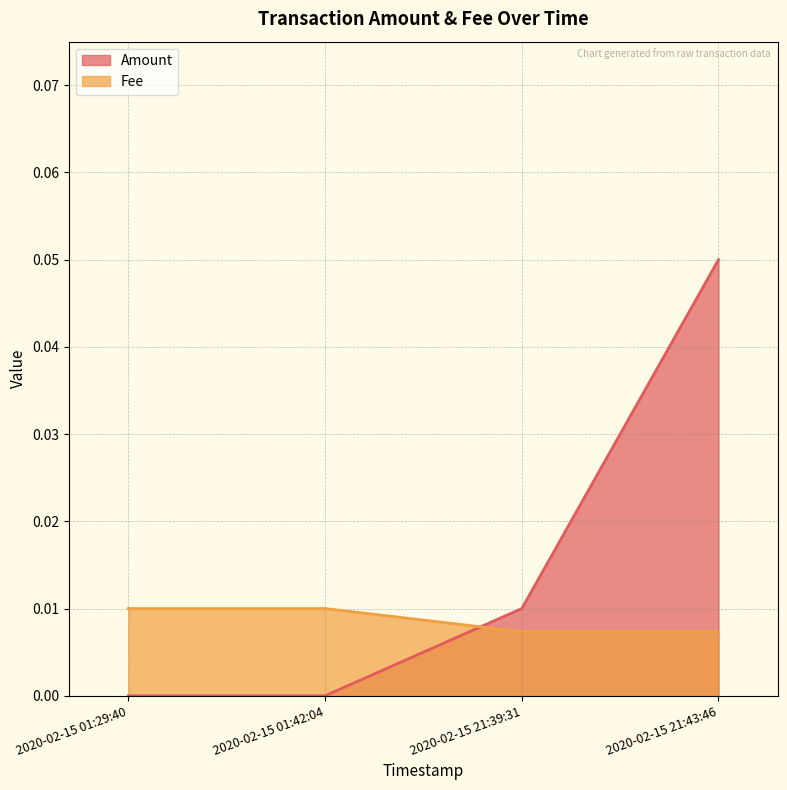

Is it true that Fee equals 0.0 at 2020-02-15 01:29:40?

True